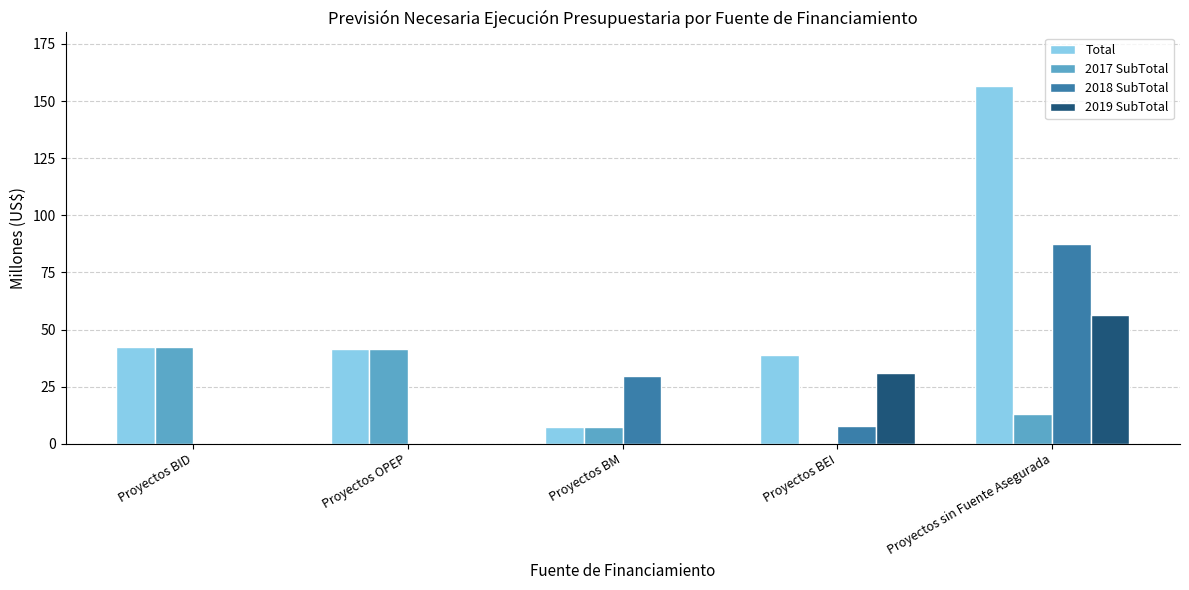

Reading right to left, transcribe all the data shown in this chart.

Total: Proyectos sin Fuente Asegurada=156.6	Proyectos BEI=38.9	Proyectos BM=7.5	Proyectos OPEP=41.6	Proyectos BID=42.4
2017 SubTotal: Proyectos sin Fuente Asegurada=12.9	Proyectos BEI=0.0	Proyectos BM=7.5	Proyectos OPEP=41.6	Proyectos BID=42.4
2018 SubTotal: Proyectos sin Fuente Asegurada=87.2	Proyectos BEI=7.8	Proyectos BM=29.8	Proyectos OPEP=0.0	Proyectos BID=0.0
2019 SubTotal: Proyectos sin Fuente Asegurada=56.4	Proyectos BEI=31.1	Proyectos BM=0.0	Proyectos OPEP=0.0	Proyectos BID=0.0